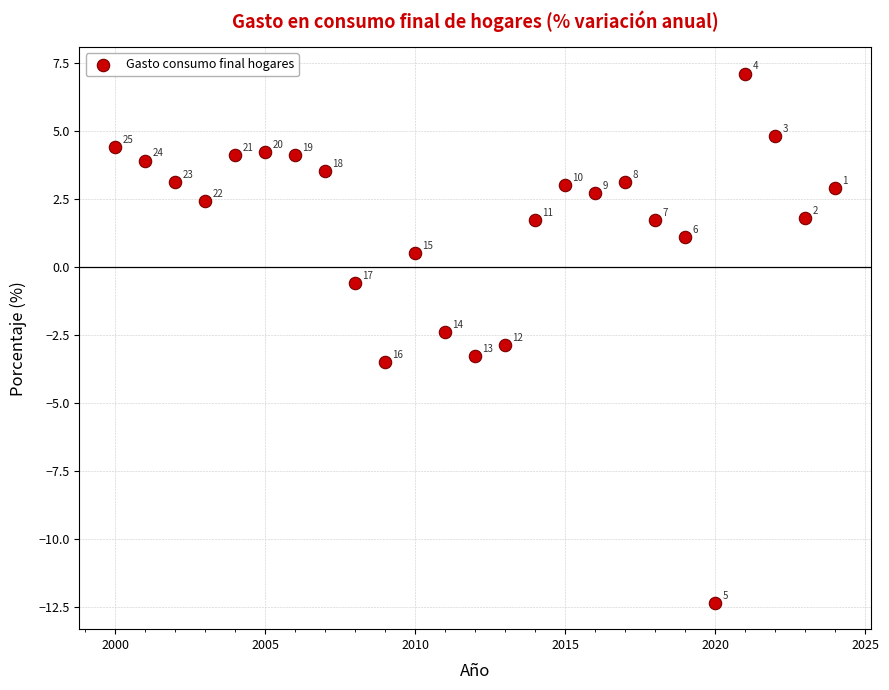

What Y value in the scatter plot is closest to -2?

-2.4